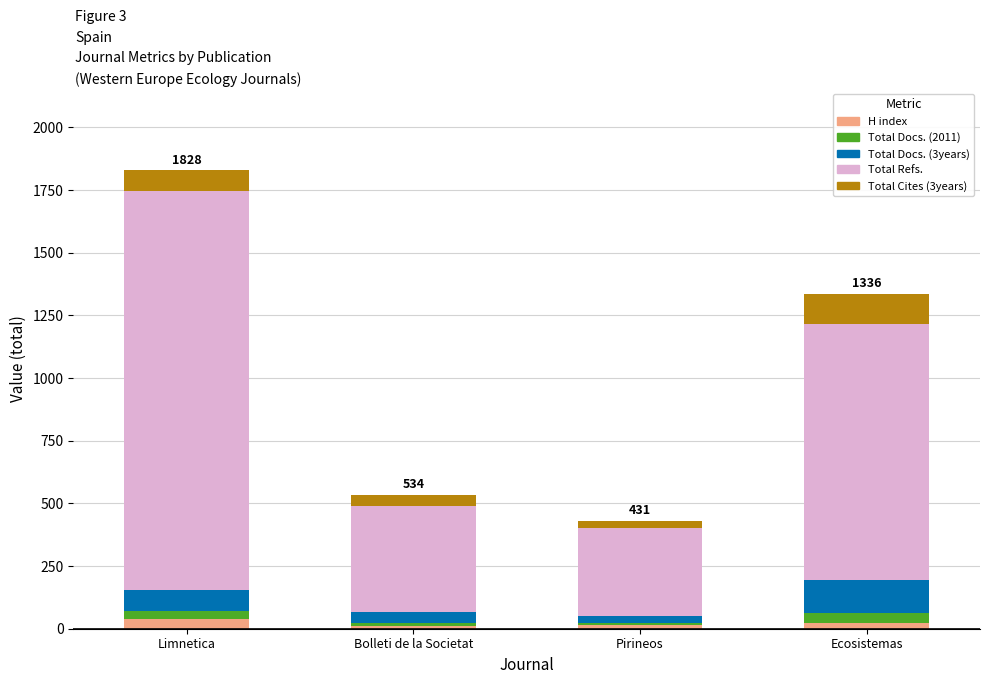

How many data points does each series have?

4